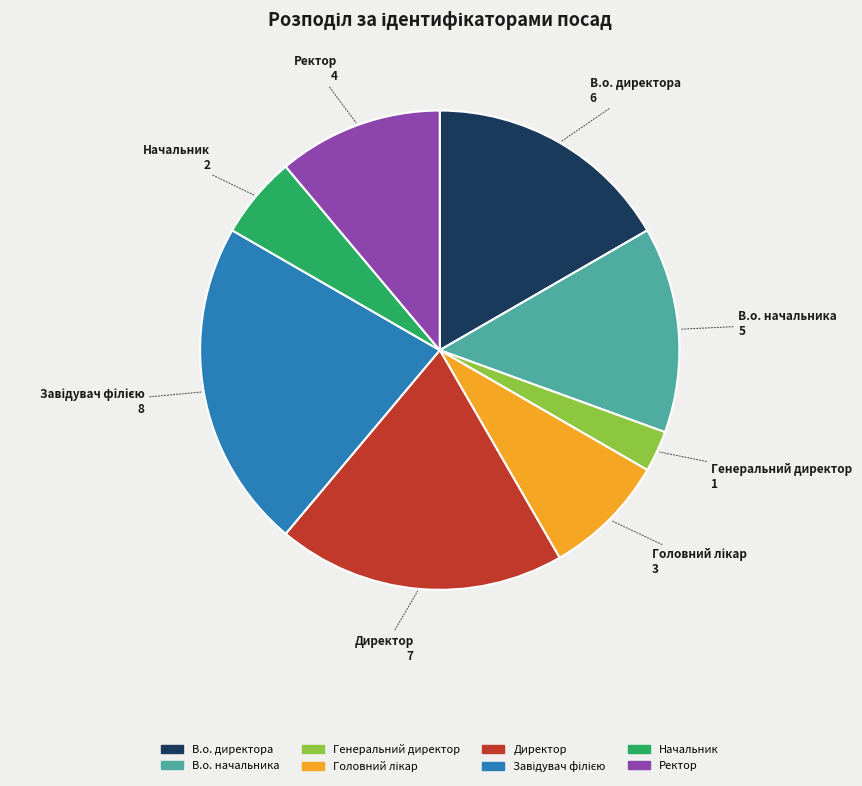

Is the sum of Начальник and В.о. директора greater than half?

No